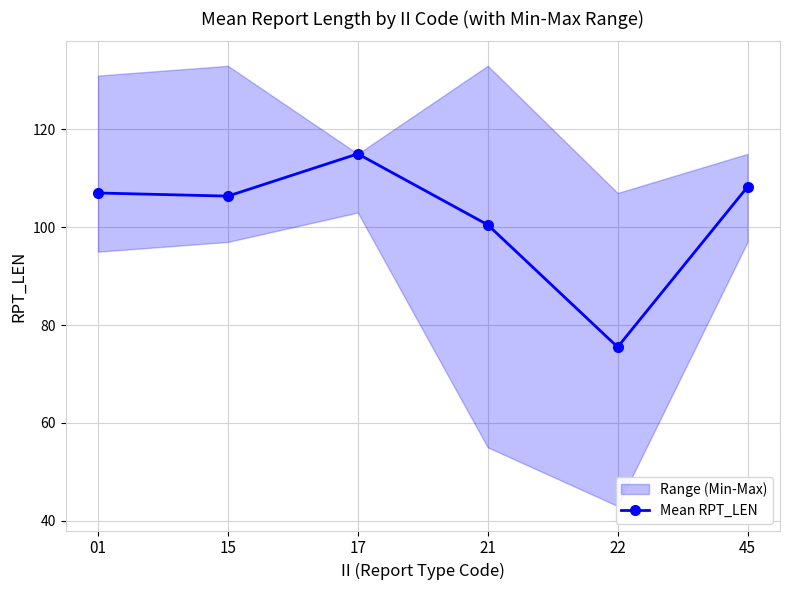

Does the chart display data point markers on the line(s)?

Yes